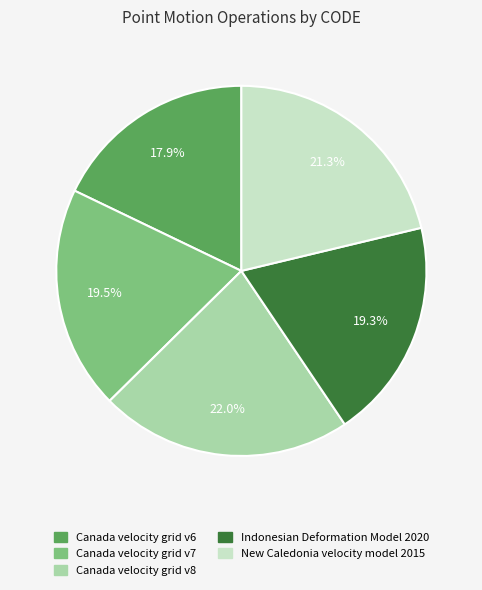

How many slices are in this pie chart?

5